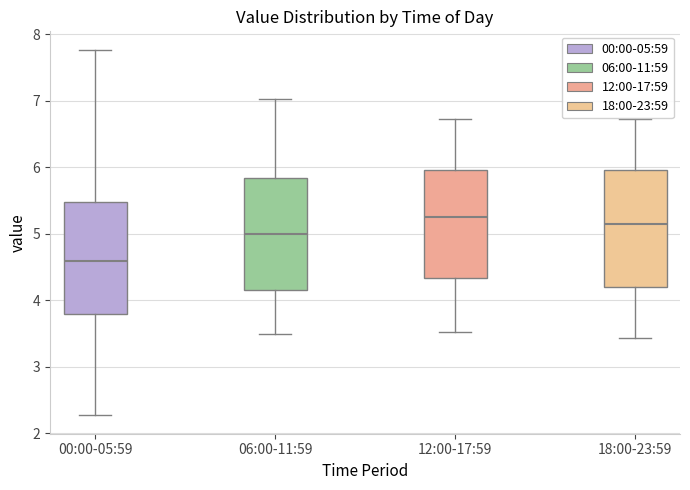

Reading left to right, transcribe this box plot: for each box, give where its median line is, the range the box spans, and where its two whiskers end, as read against the y-axis. The values are not printed on the chart, so give them approximately, as read against the axis.

00:00-05:59: median 4.6, box 3.8 to 5.5, whiskers 2.3 to 7.8
06:00-11:59: median 5.0, box 4.2 to 5.8, whiskers 3.5 to 7.0
12:00-17:59: median 5.3, box 4.3 to 6.0, whiskers 3.5 to 6.7
18:00-23:59: median 5.2, box 4.2 to 6.0, whiskers 3.4 to 6.7